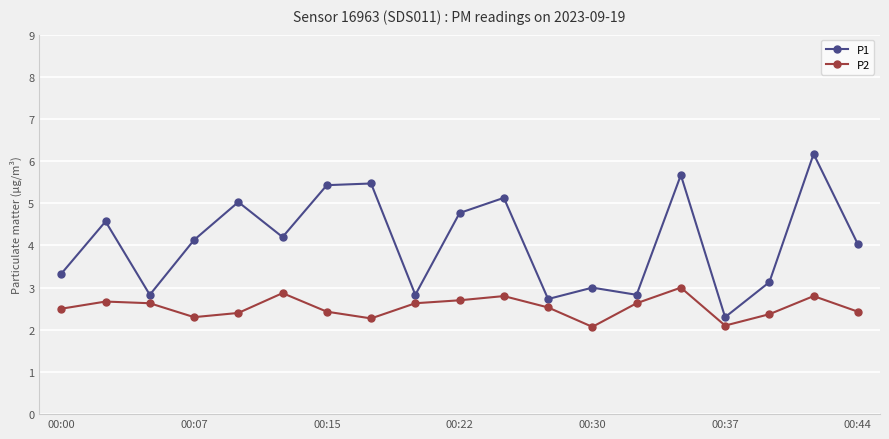

What is the value of the P2 point at the 10th from the left?

2.7